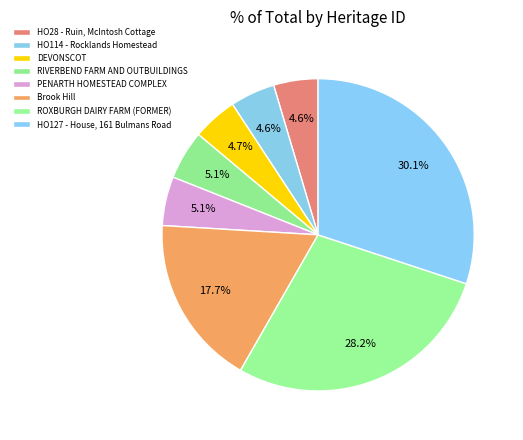

Is DEVONSCOT the majority of the pie?

No